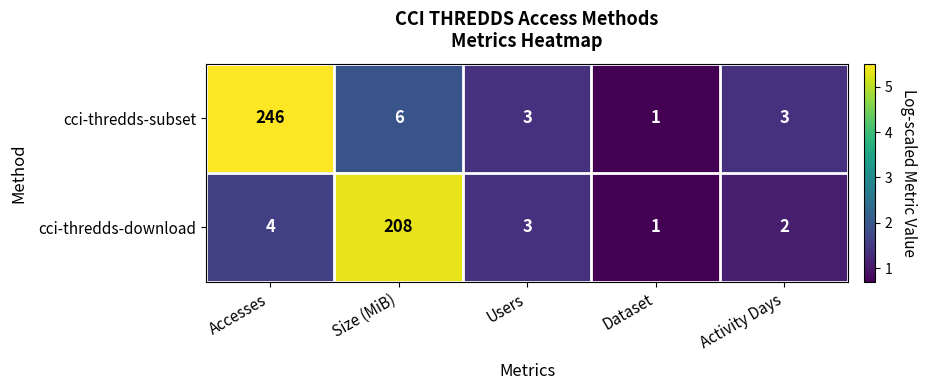

What is the total value across all series at Activity Days?

5